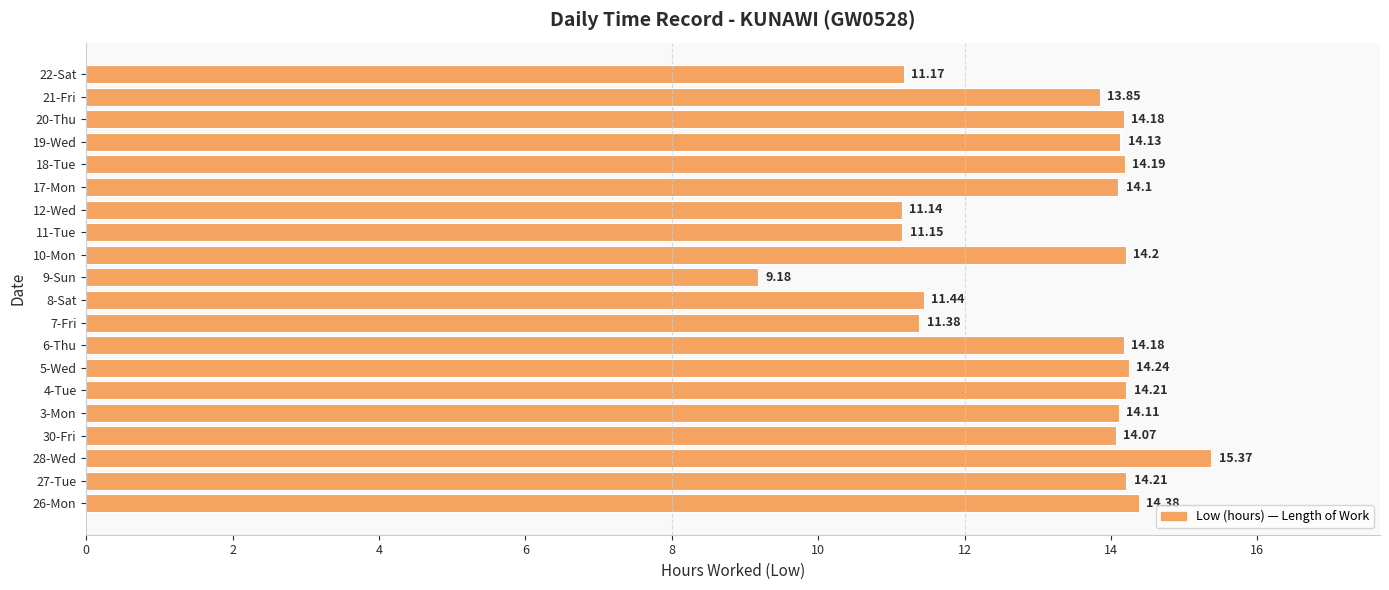

Count the number of data series in this chart.

1